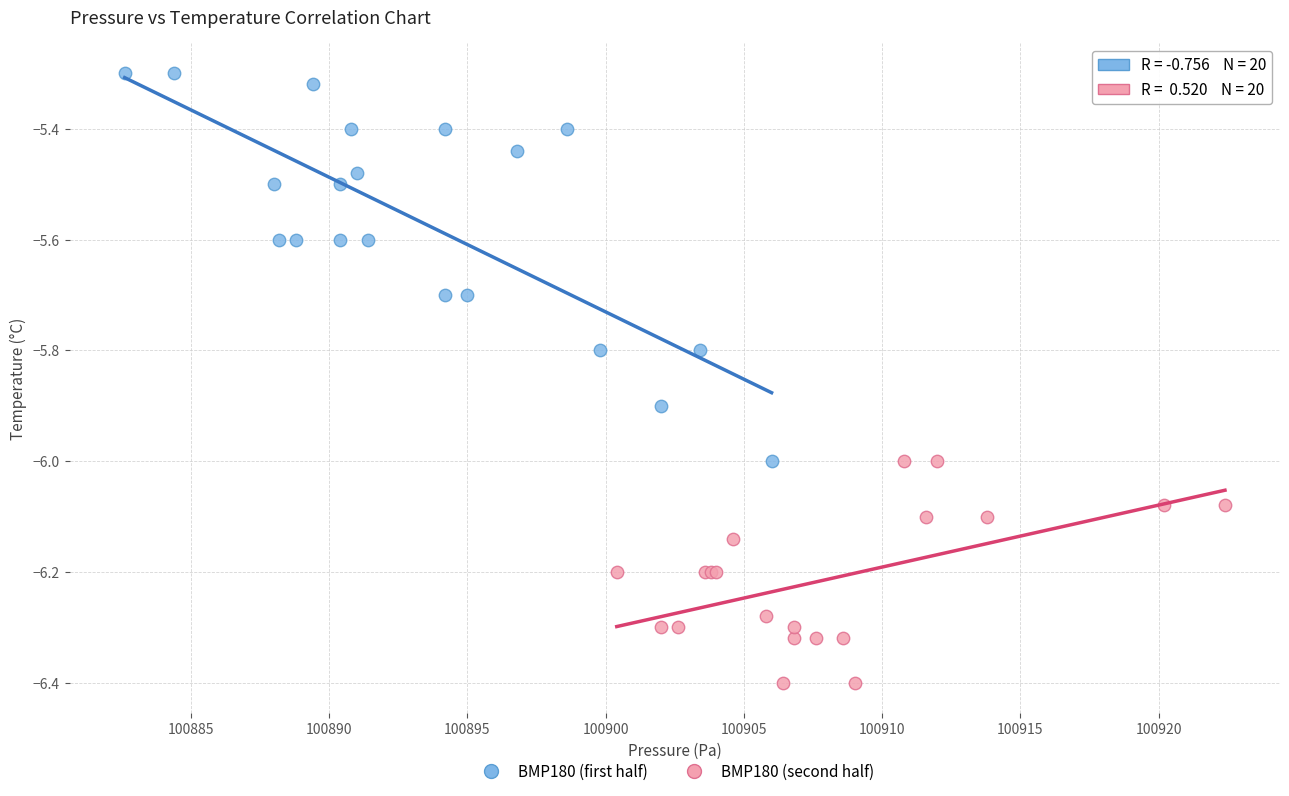

Which series has the largest Y range (max minus min)?

BMP180 (first half)